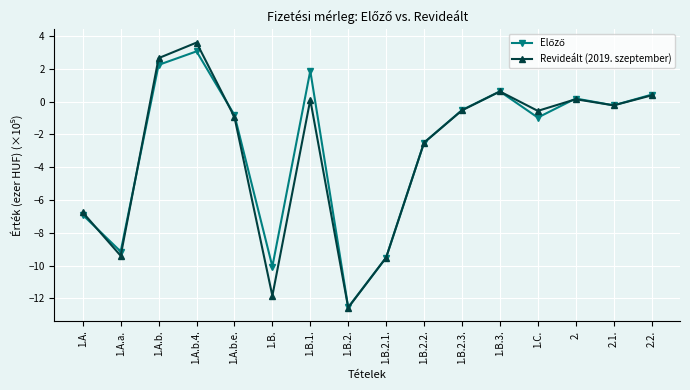

The value of Revideált (2019. szeptember) at 1.B.2.2. is -1.6. True or false?

False